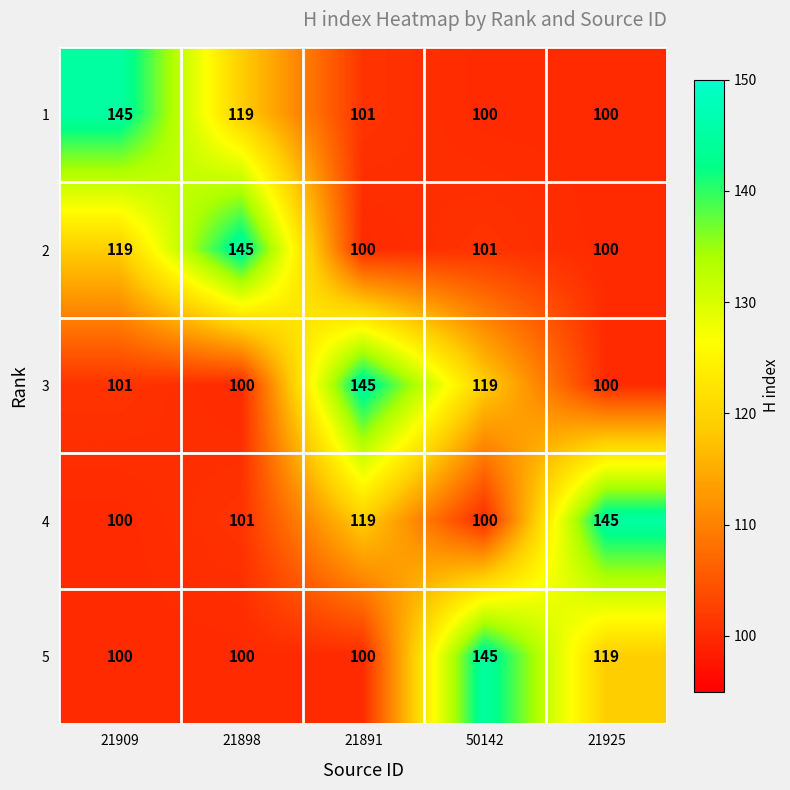

What is the total value across all series at 50142?

565